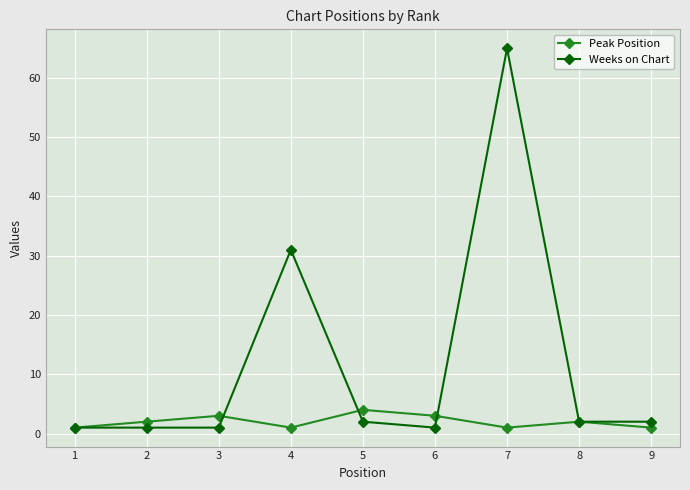

At which category is the sum across all series the highest?

7